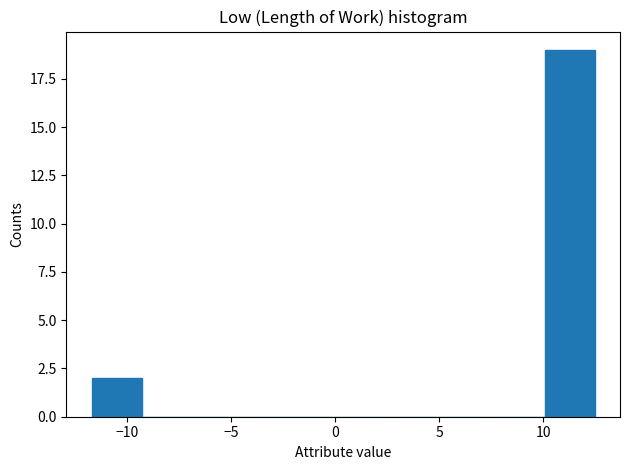

Reading left to right, list every bar in this chart as the range it spans on the x-axis followed by its height. Neither the bar edges nor the heights are printed on the chart, so give them approximately, as read against the axes.

-11.5 to -9.5: 2
-9.5 to -7.0: 0
-7.0 to -4.5: 0
-4.5 to -2.0: 0
-2.0 to 0.5: 0
0.5 to 3.0: 0
3.0 to 5.0: 0
5.0 to 7.5: 0
7.5 to 10.0: 0
10.0 to 12.5: 19